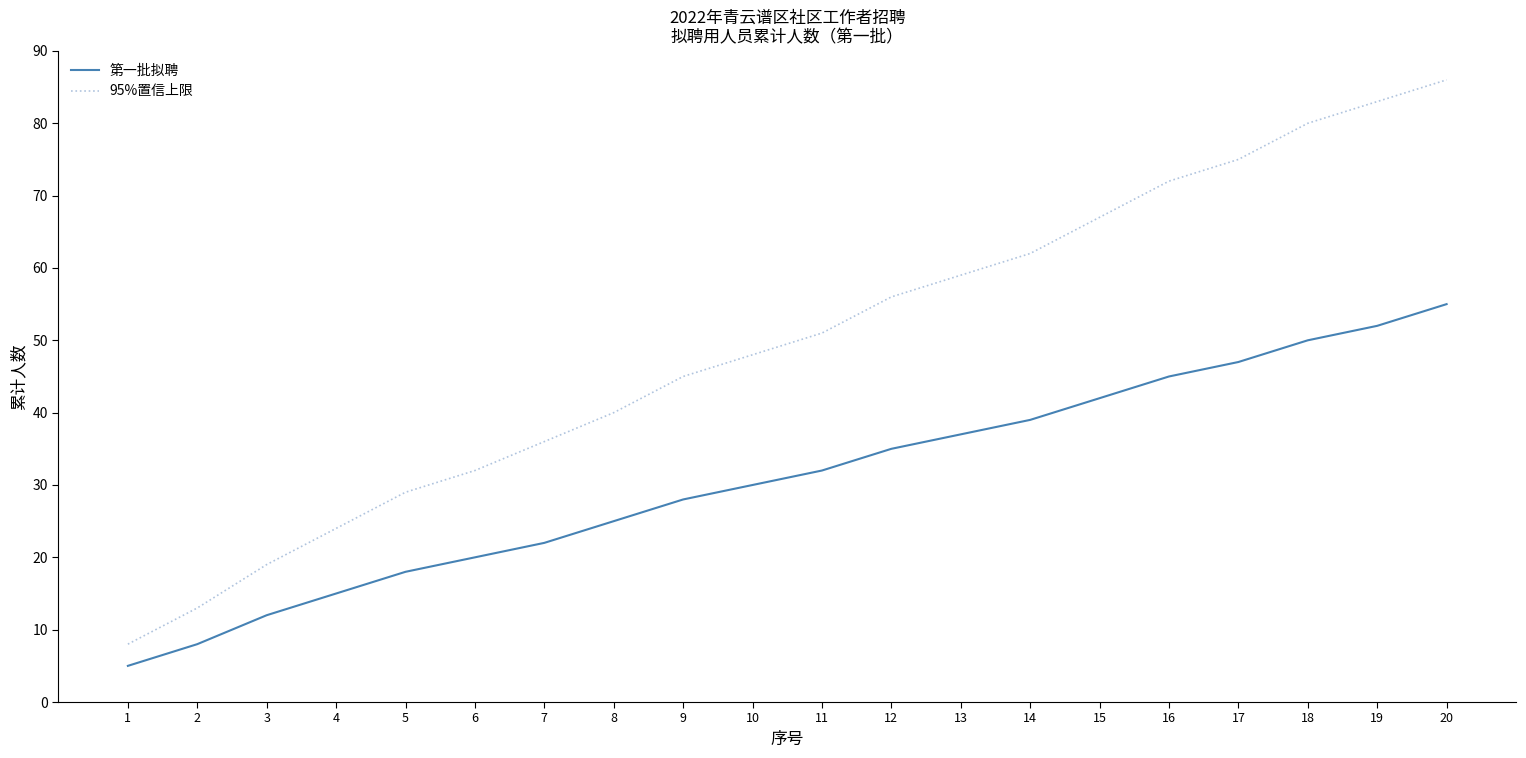

Reading left to right, what are all the values shown in this chart?

第一批拟聘: 1=5	2=8	3=12	4=15	5=18	6=20	7=22	8=25	9=28	10=30	11=32	12=35	13=37	14=39	15=42	16=45	17=47	18=50	19=52	20=55
95%置信上限: 1=8	2=13	3=19	4=24	5=29	6=32	7=36	8=40	9=45	10=48	11=51	12=56	13=59	14=62	15=67	16=72	17=75	18=80	19=83	20=86